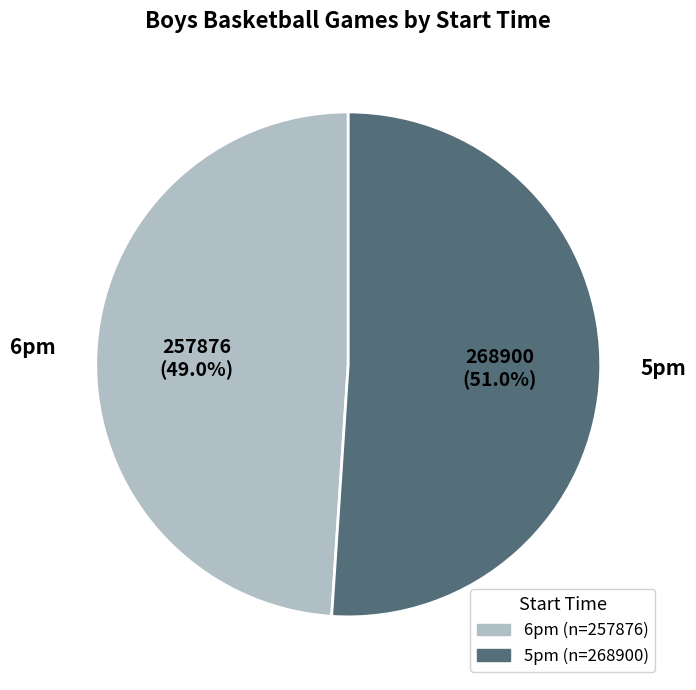

Is it true that 6pm is 49% of the pie?

True